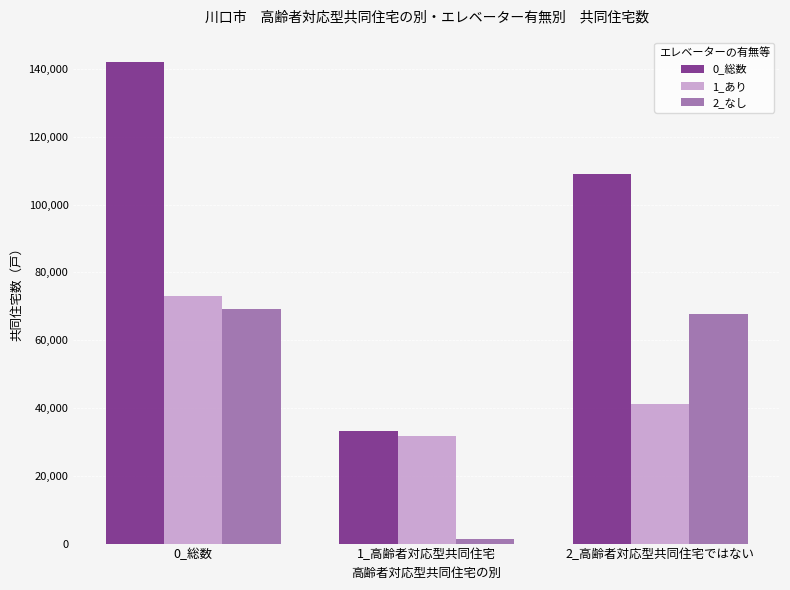

Which series has the largest total across all categories?

0_総数